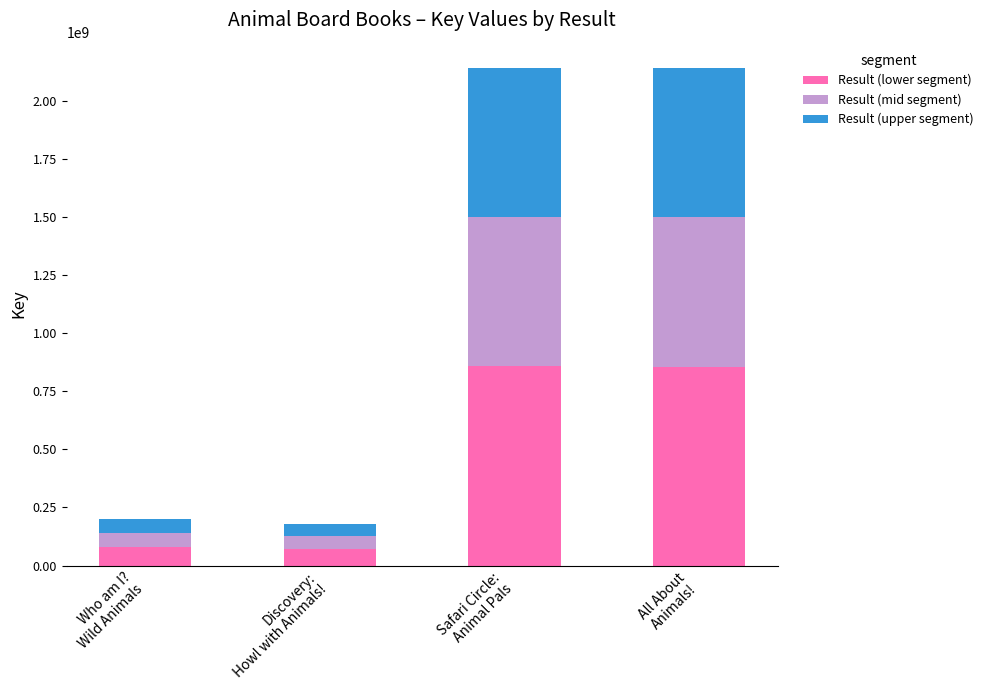

What is the highest value of the Result (lower segment) series?

857032712.4